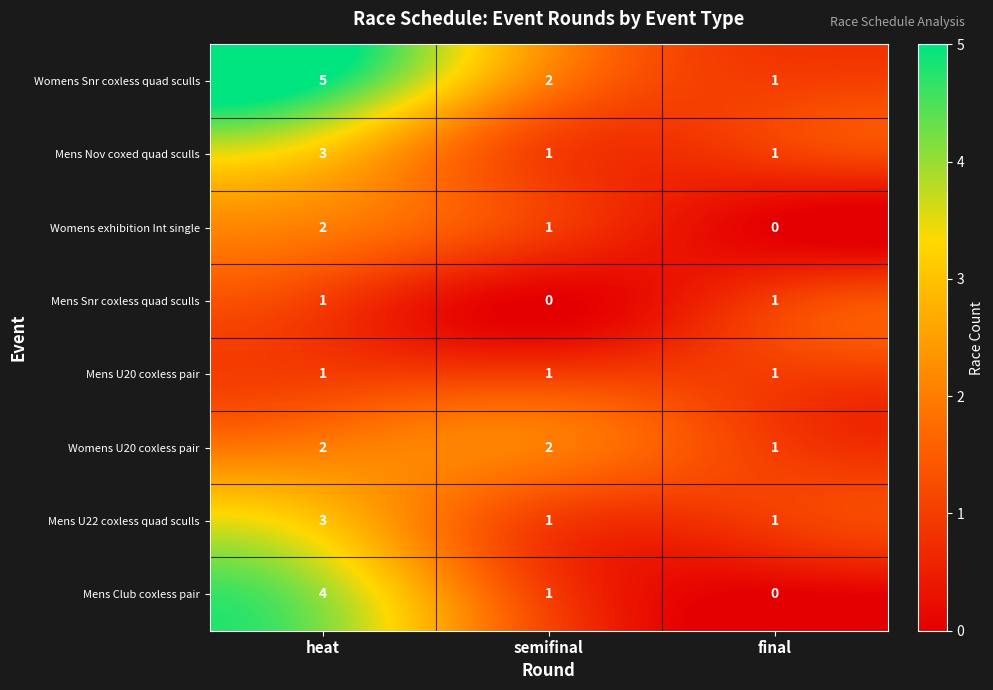

Reading right to left, list all the values displayed in this chart.

Womens Snr coxless quad sculls: 1	2	5
Mens Nov coxed quad sculls: 1	1	3
Womens exhibition Int single: 0	1	2
Mens Snr coxless quad sculls: 1	0	1
Mens U20 coxless pair: 1	1	1
Womens U20 coxless pair: 1	2	2
Mens U22 coxless quad sculls: 1	1	3
Mens Club coxless pair: 0	1	4